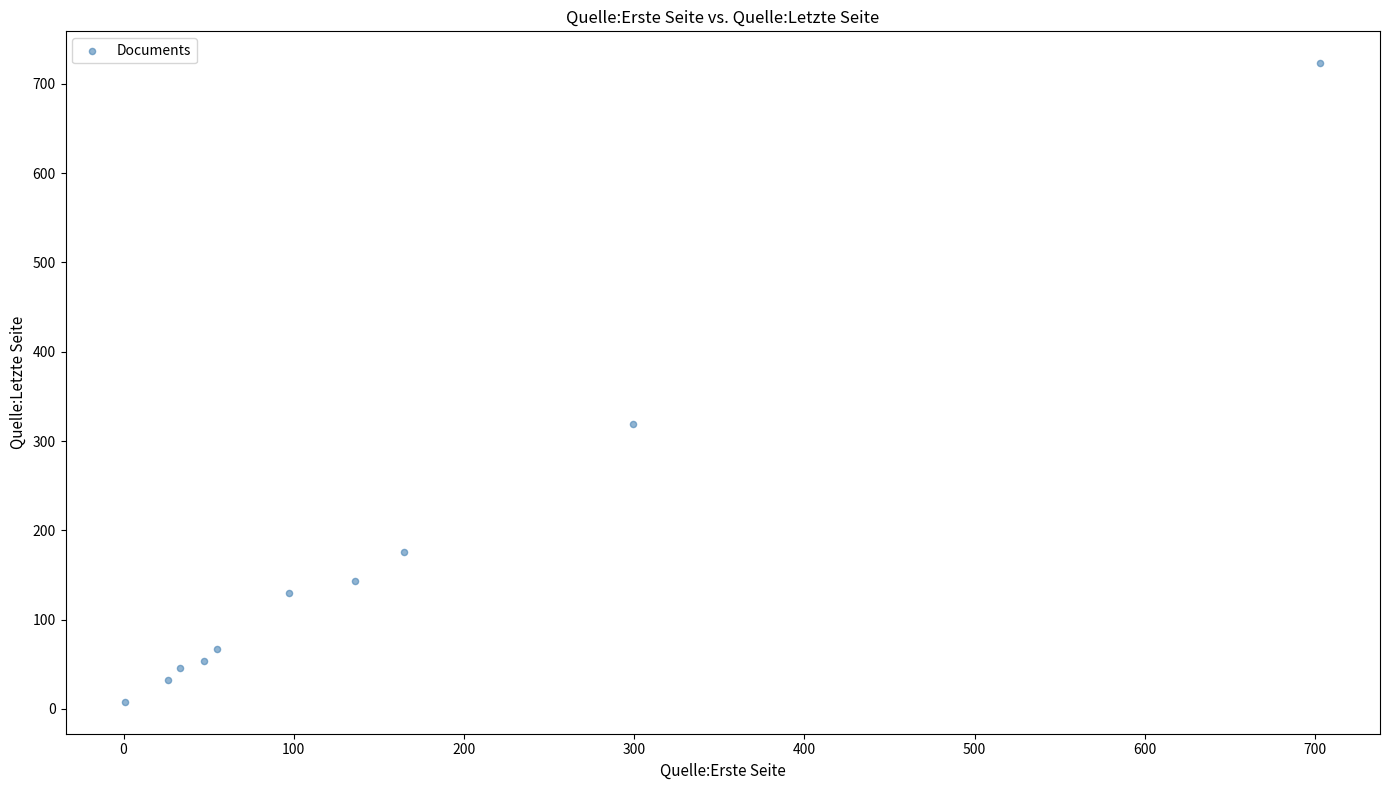

What is the range of Y values (max minus min)?

715